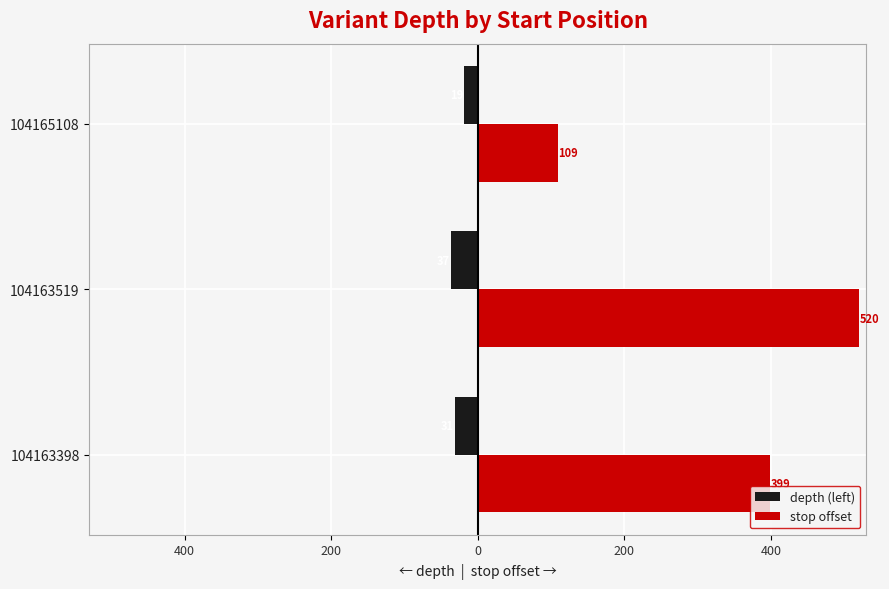

How many stop offset values are between 109 and 520?

3